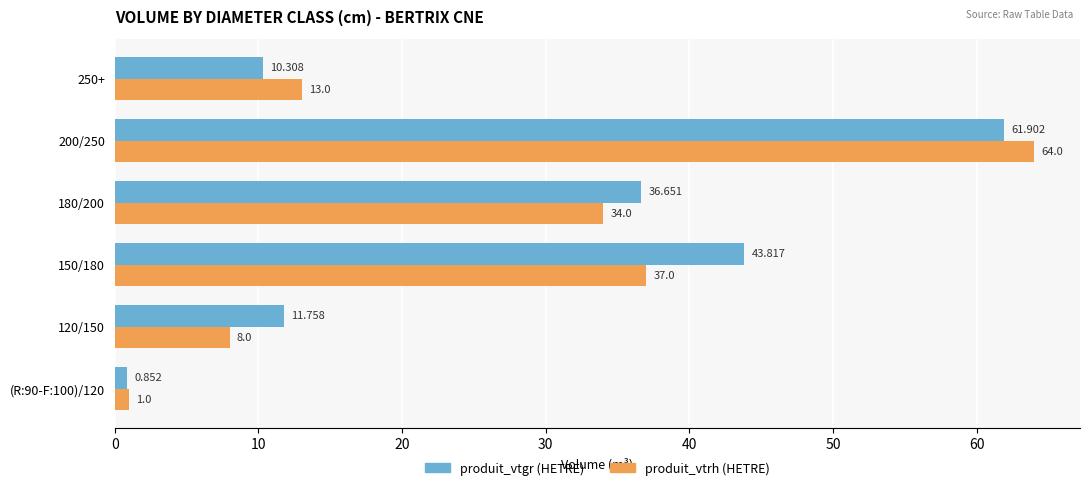

Which series has the largest range (max minus min)?

produit_vtrh (HETRE)